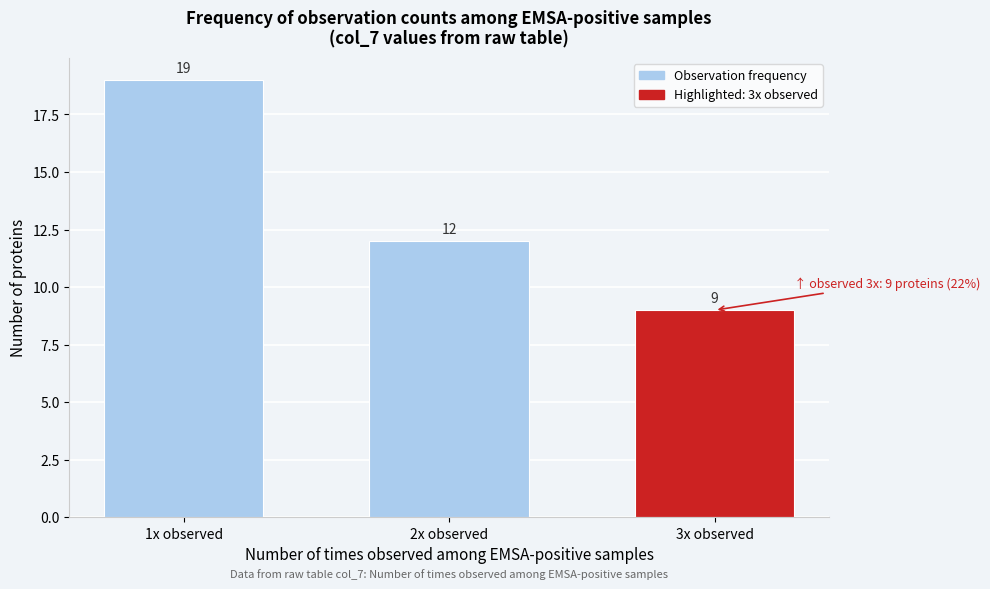

Reading left to right, what are all the values shown in this chart?

1x observed=19	2x observed=12	3x observed=9